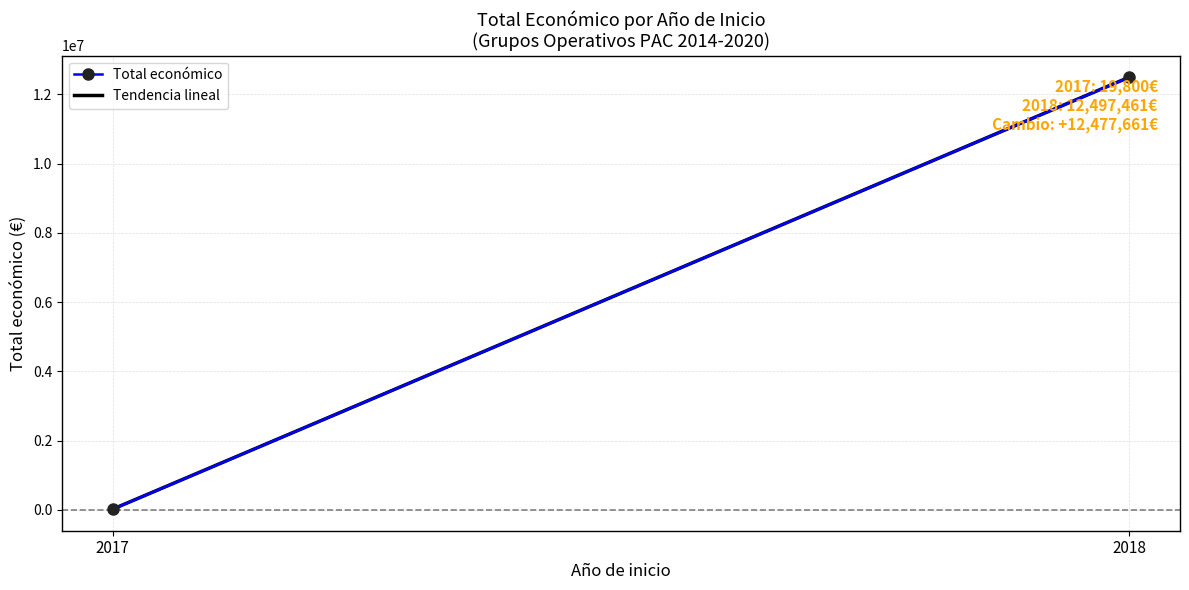

The Total económico series shows 12497461.0 at 2018. True or false?

True